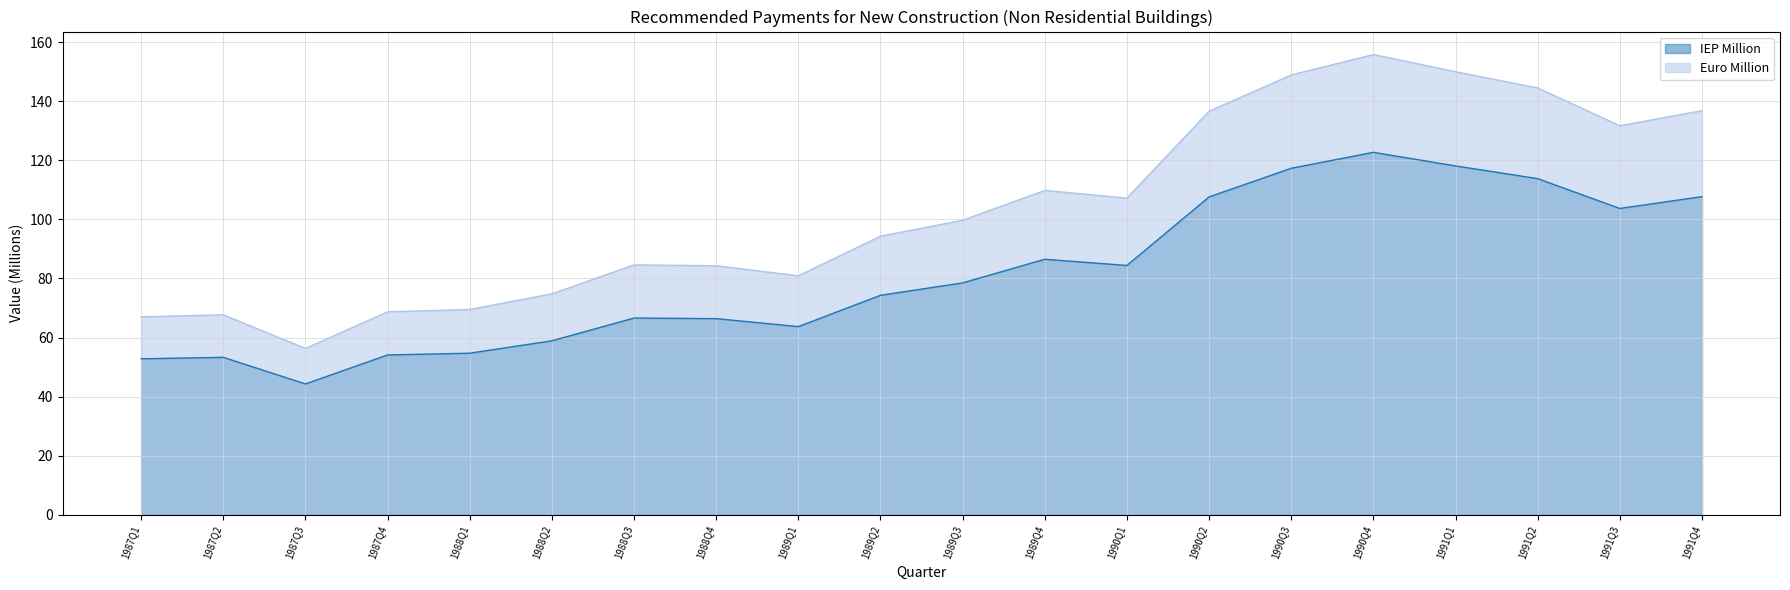

Rank the categories by IEP Million value from highest to lowest.

1990Q4, 1991Q1, 1990Q3, 1991Q2, 1991Q4, 1990Q2, 1991Q3, 1989Q4, 1990Q1, 1989Q3, 1989Q2, 1988Q3, 1988Q4, 1989Q1, 1988Q2, 1988Q1, 1987Q4, 1987Q2, 1987Q1, 1987Q3